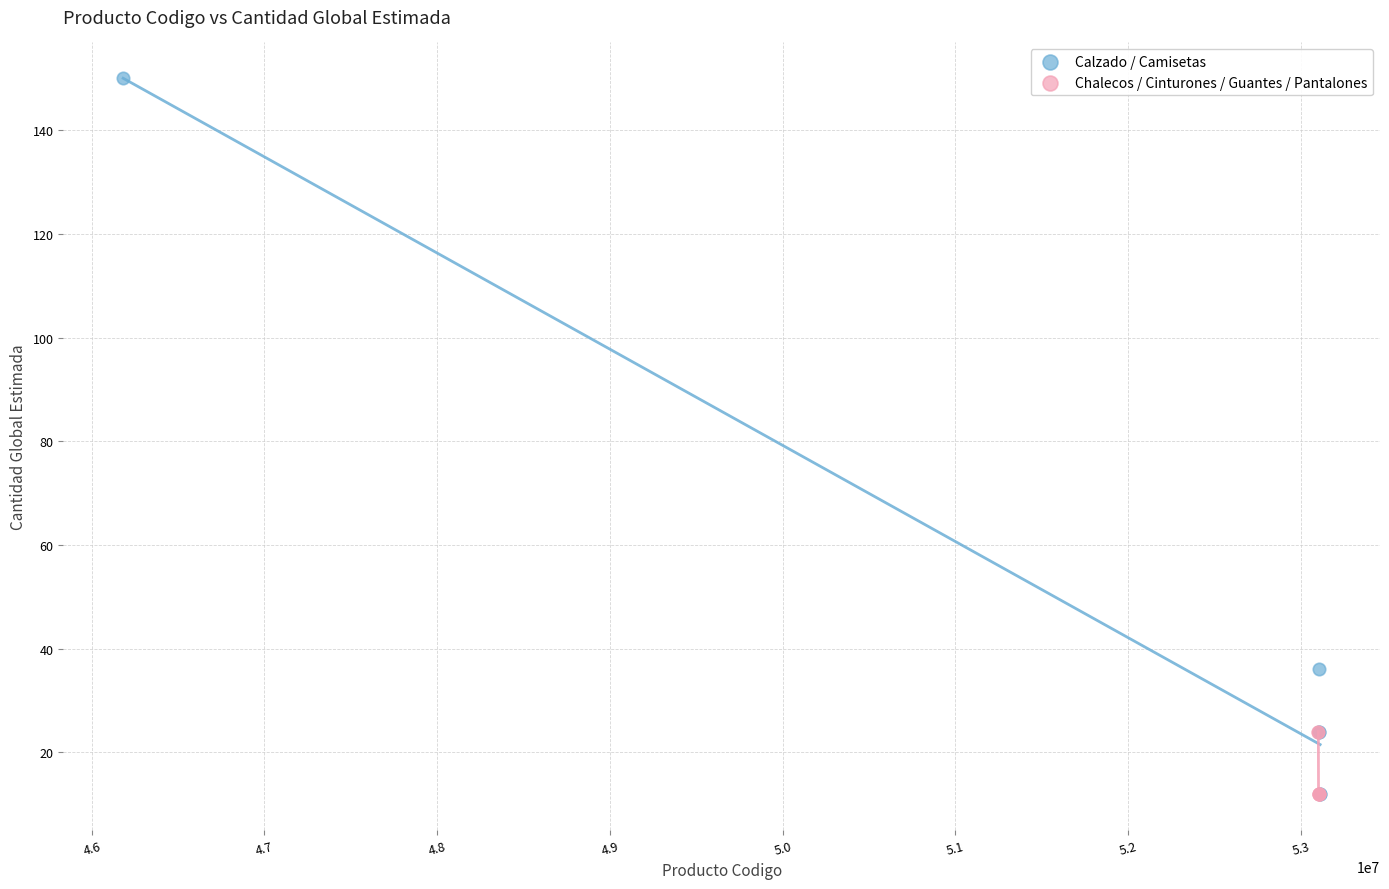

Which series has the widest spread of Y values?

Calzado / Camisetas